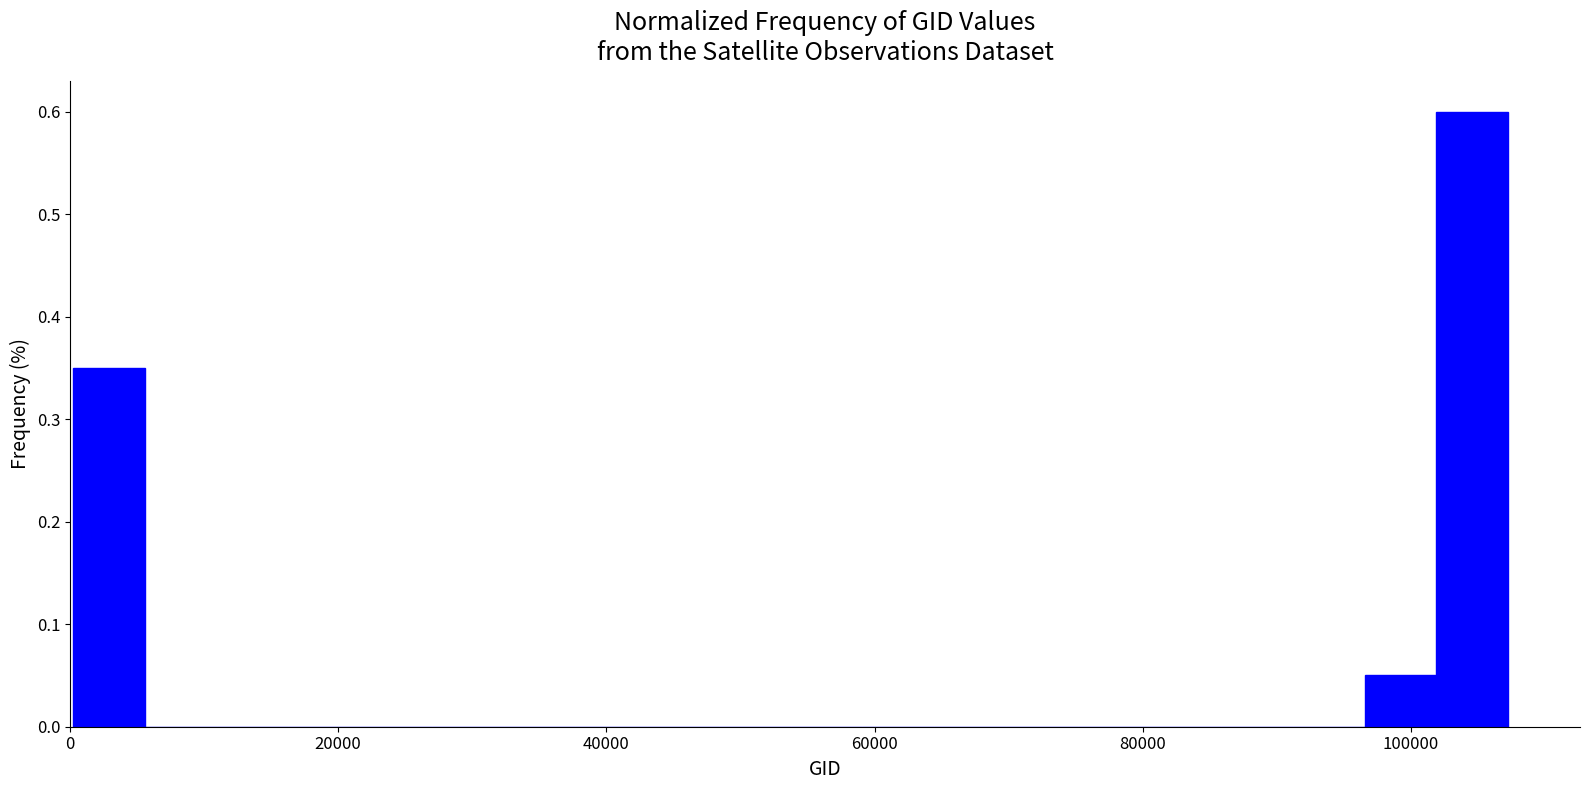

Around what value on the x-axis is the tallest bar? Give the approximate position of its centre, as read against the axis.

104000